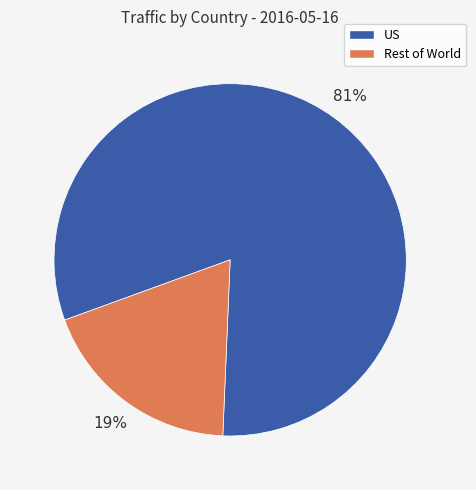

To the nearest percent, what is the average slice percentage?

50%